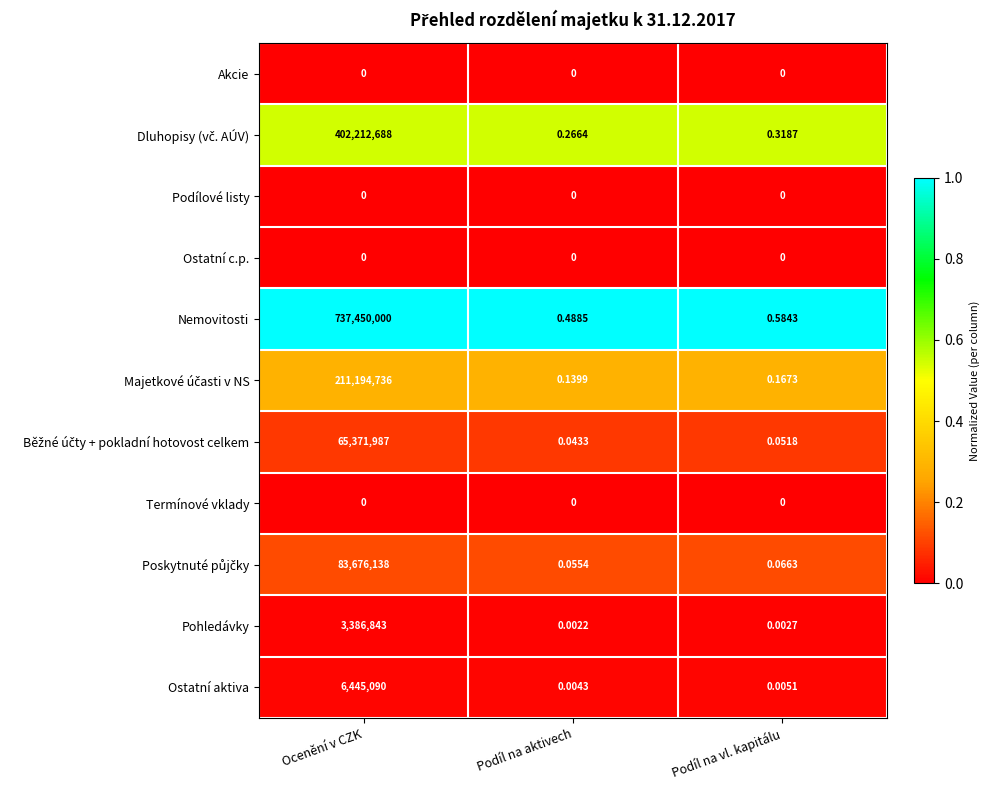

Which series has the widest spread of values?

Nemovitosti